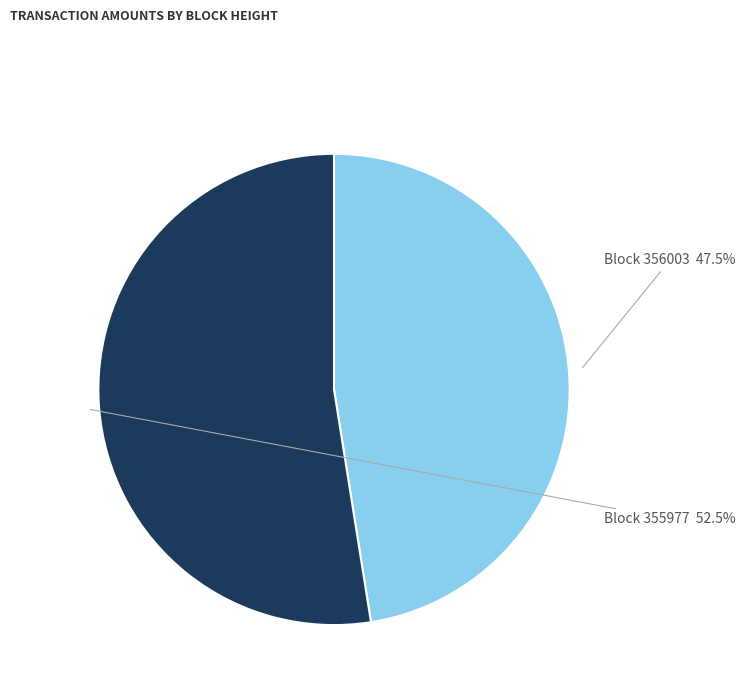

Does any single category account for the majority?

Yes